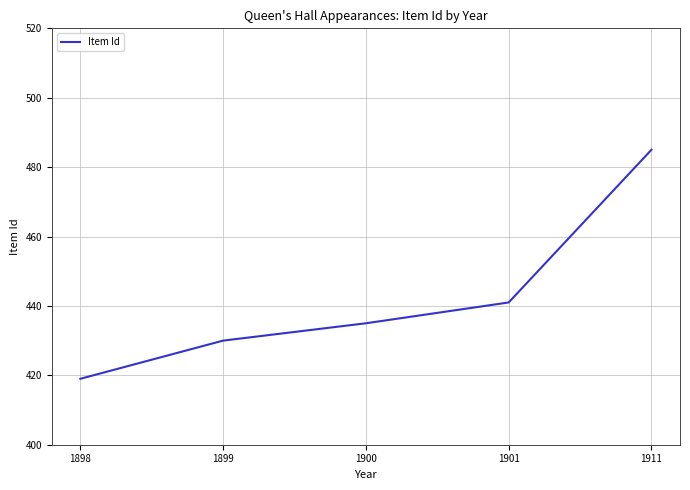

Between 1911 and 1899, which is larger?

1911